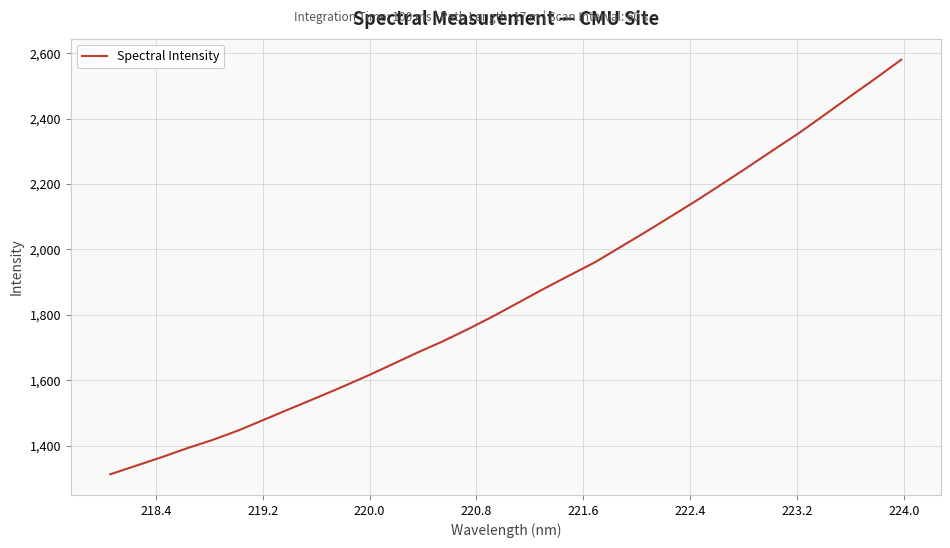

What is the difference between the maximum and minimum values?

1268.0